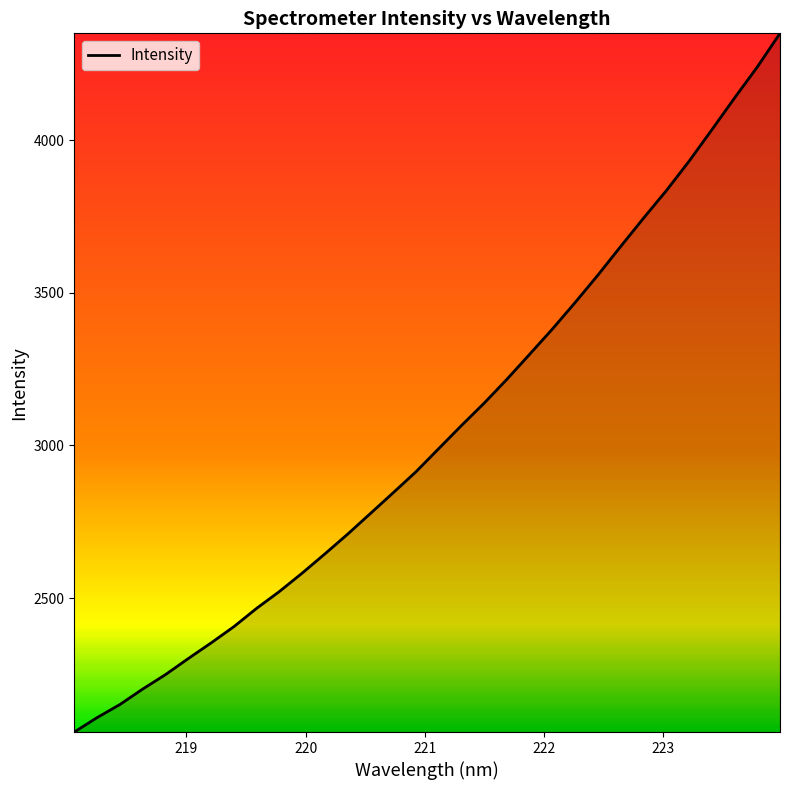

What is the difference between the maximum and minimum values?

2288.8